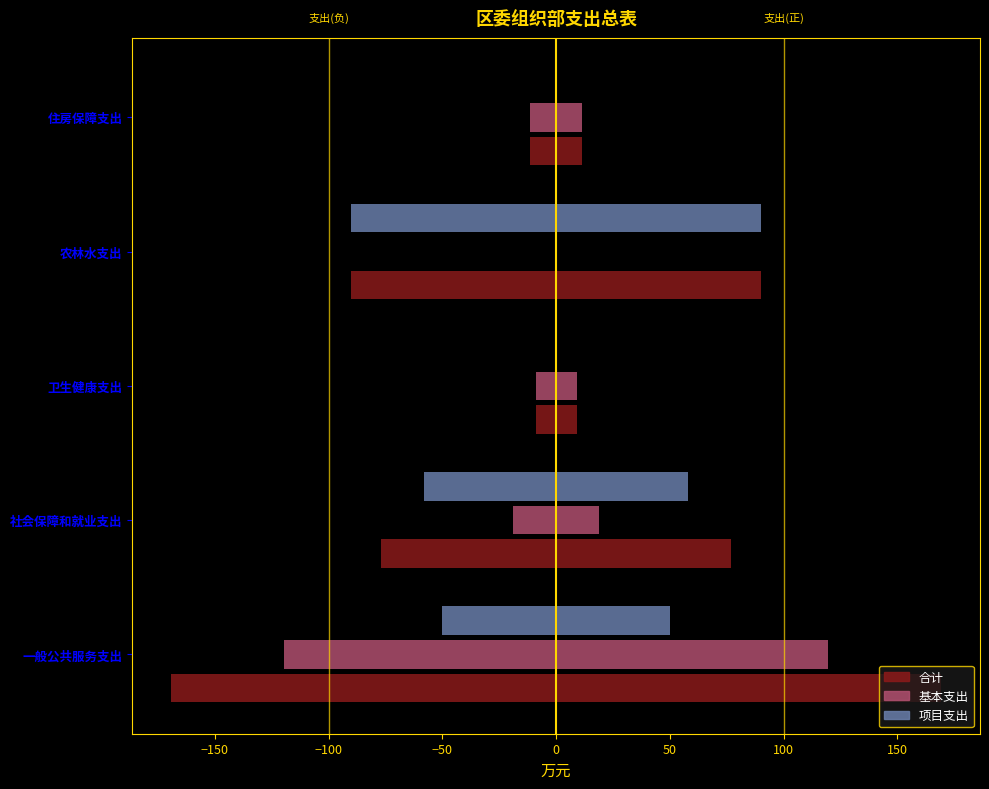

Are the bars horizontal?

Yes